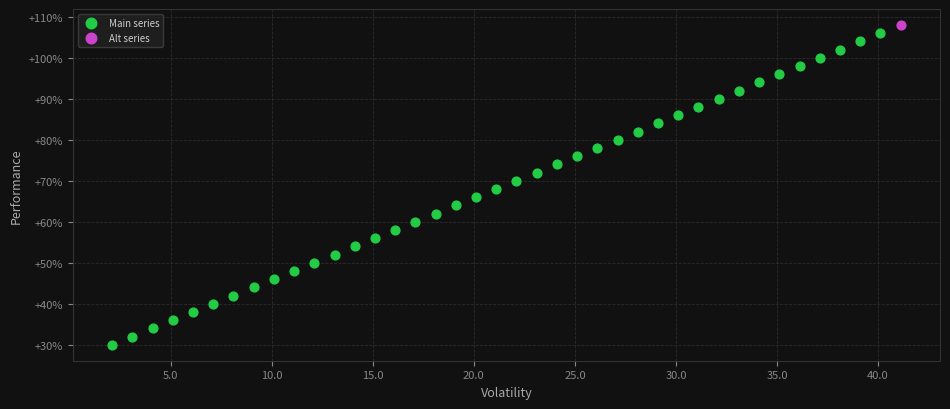

What are all the series names shown in the legend?

Main series, Alt series